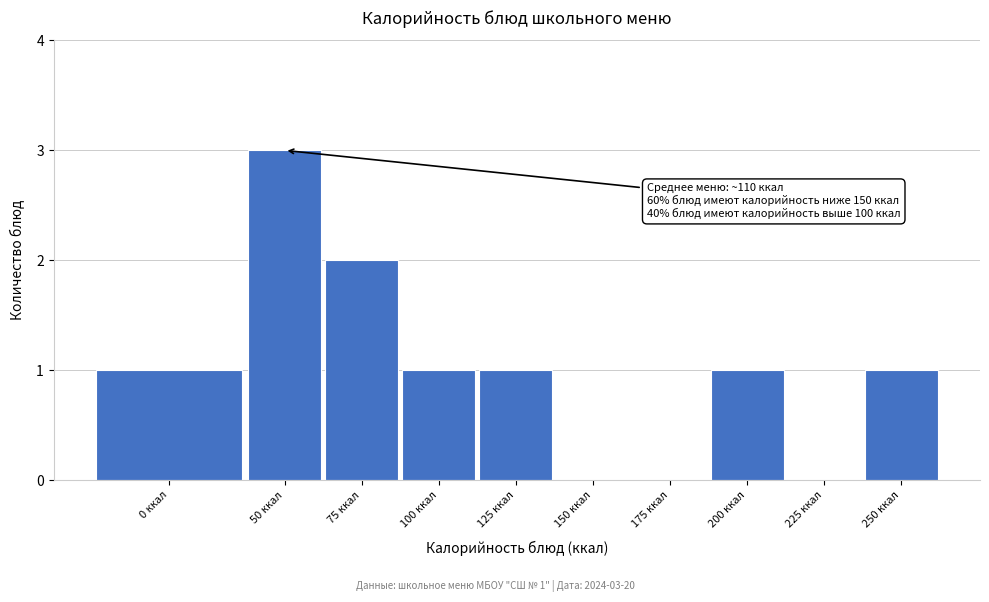

Reading right to left, transcribe all the data shown in this chart.

250 ккал=1	225 ккал=0	200 ккал=1	175 ккал=0	150 ккал=0	125 ккал=1	100 ккал=1	75 ккал=2	50 ккал=3	0 ккал=1